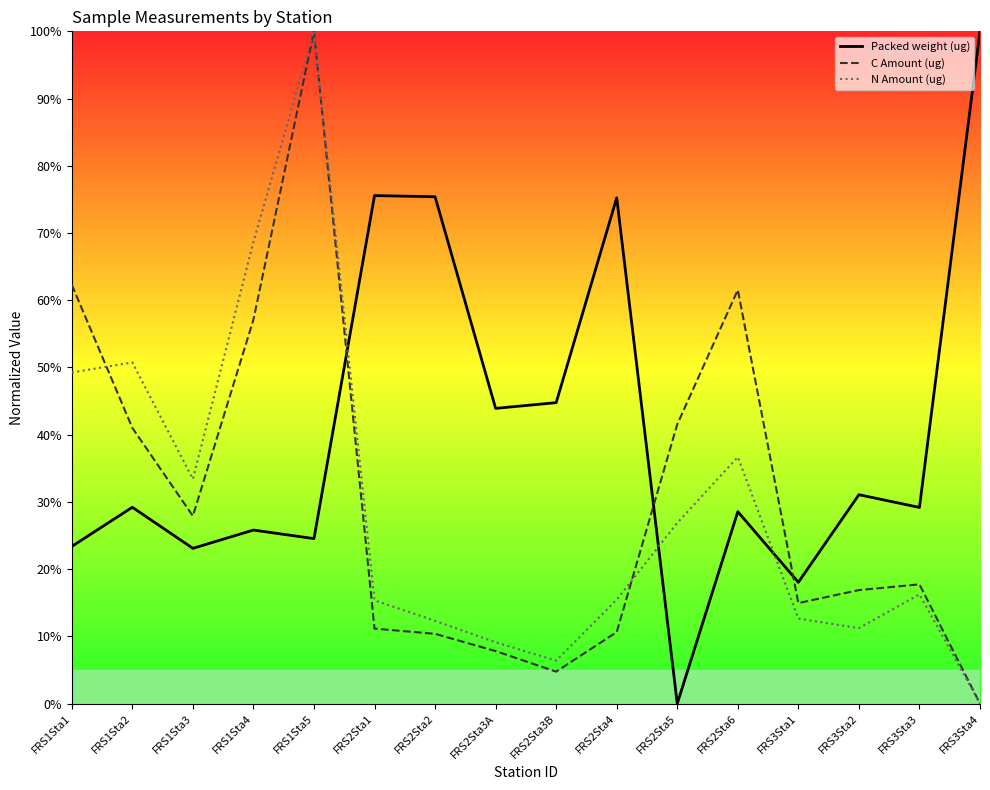

How many lines are shown in the chart?

3